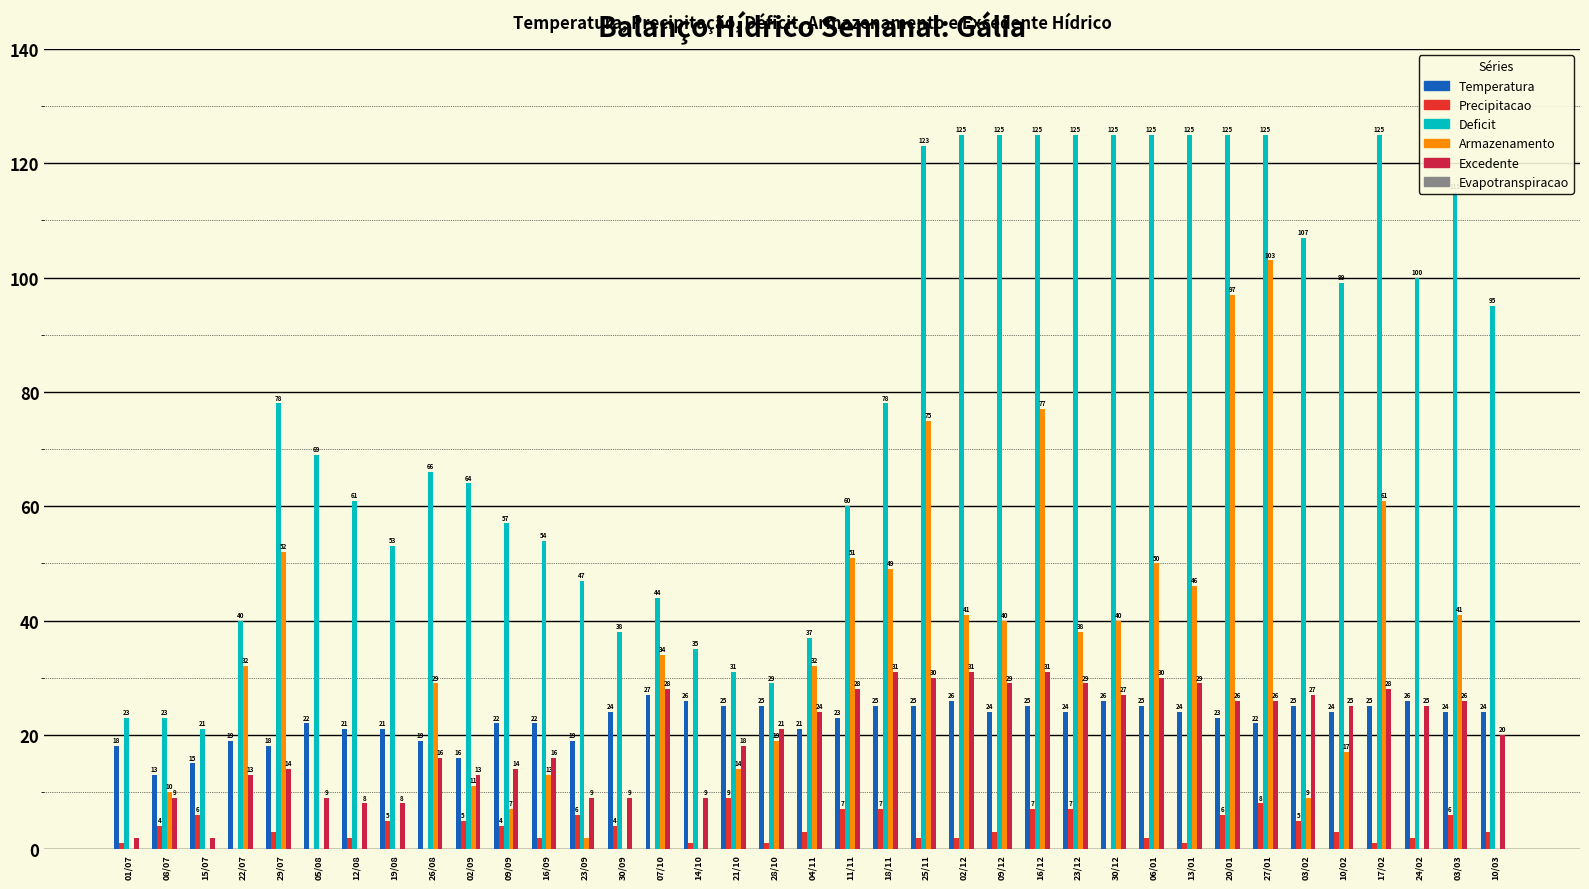

Are the bars horizontal?

No